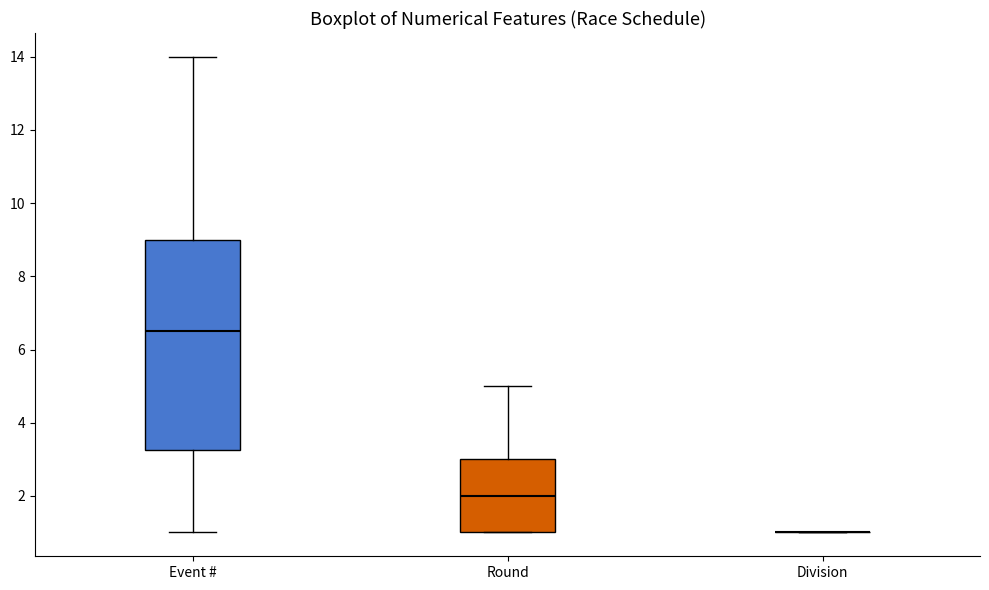

Comparing the boxes themselves (not the whiskers), which one is the tallest?

Event #